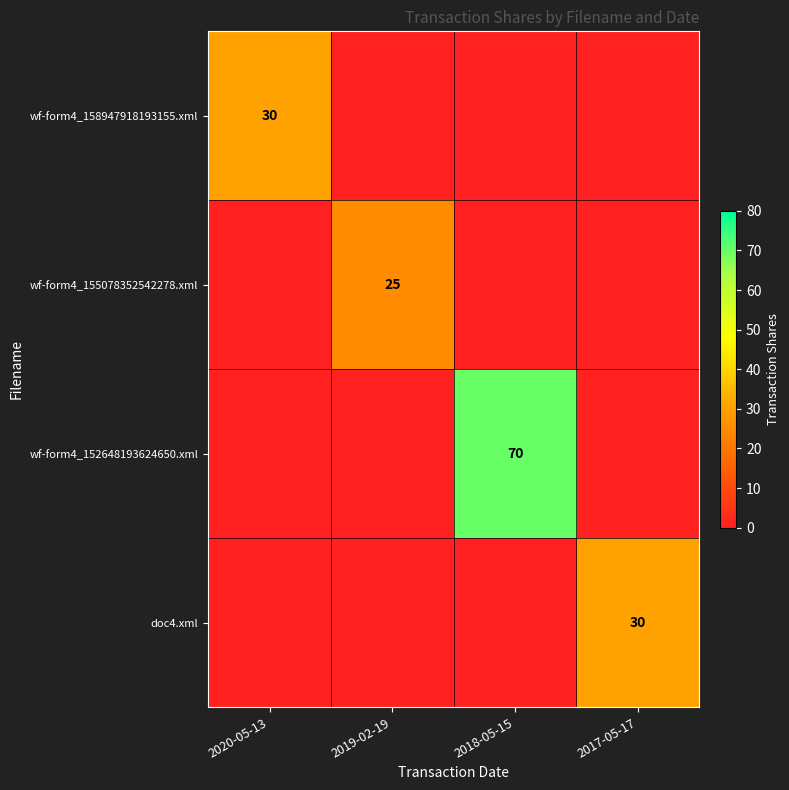

Is the value of wf-form4_155078352542278.xml at 2019-02-19 greater than the value of doc4.xml at 2017-05-17?

No